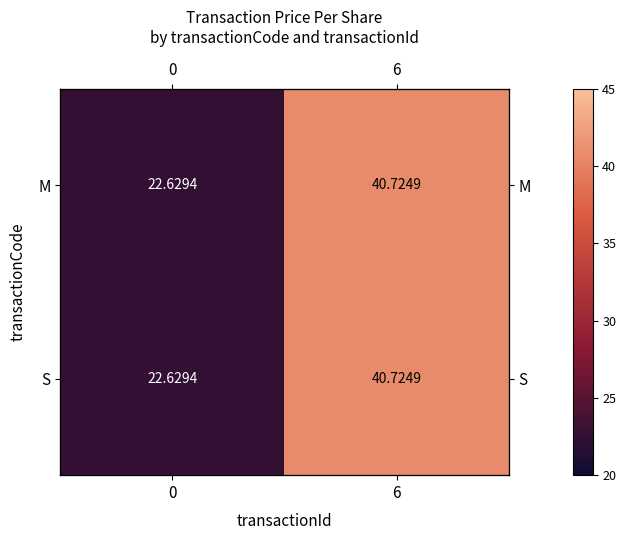

At which label does S reach its peak?

6